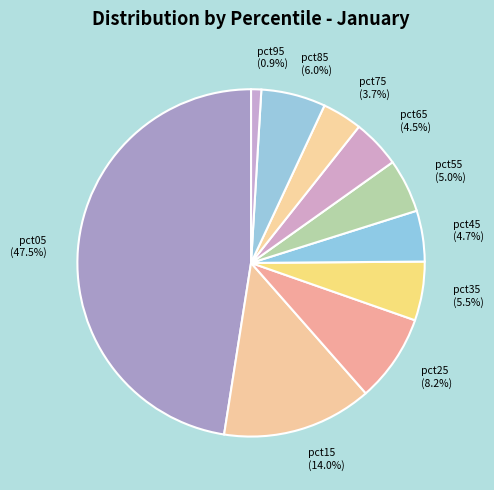

Which slice is the largest?

pct05